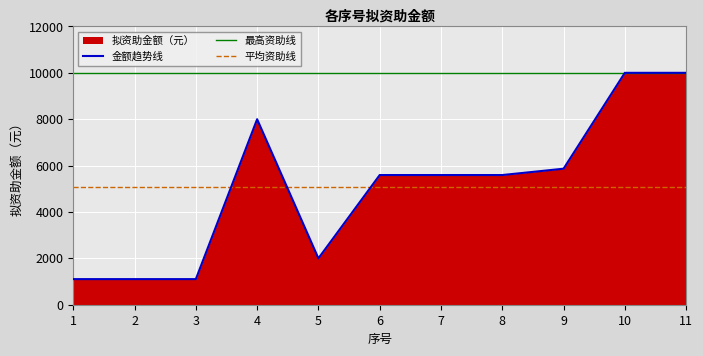

The chart shows a value of 1104 at 2. True or false?

True